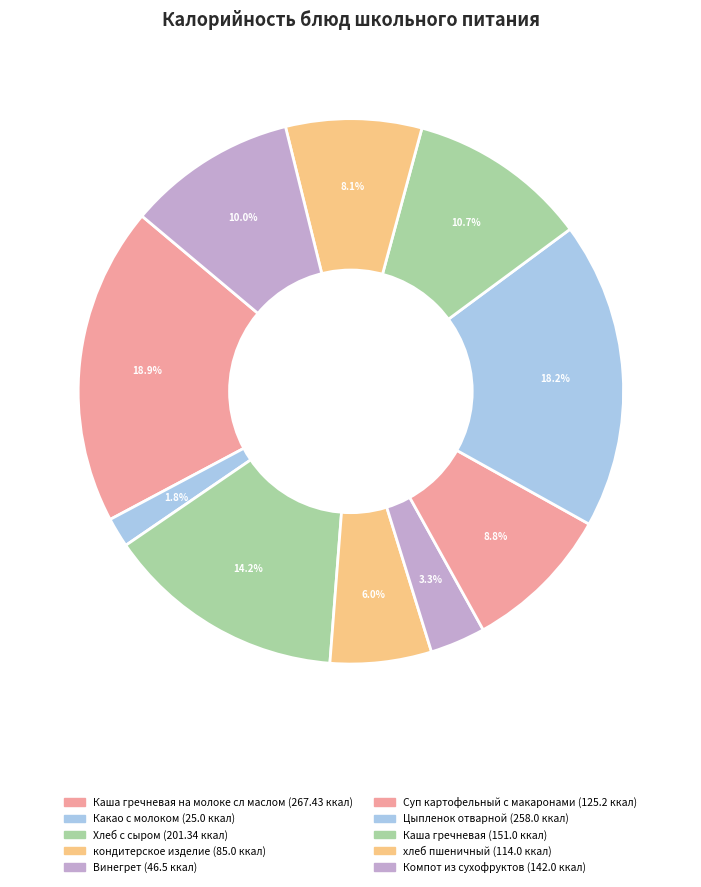

Count the number of slices in the pie.

10